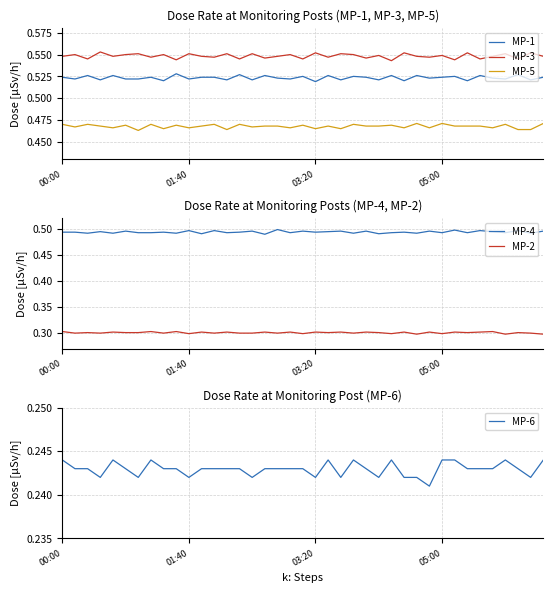

What is the sum of the MP-6 values at 35 and 29?

0.5